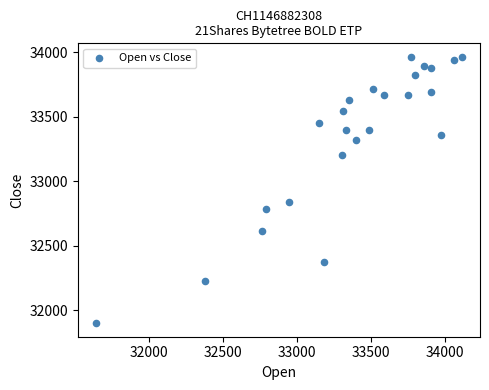

What Y value in the scatter plot is closest to 32932?

32836